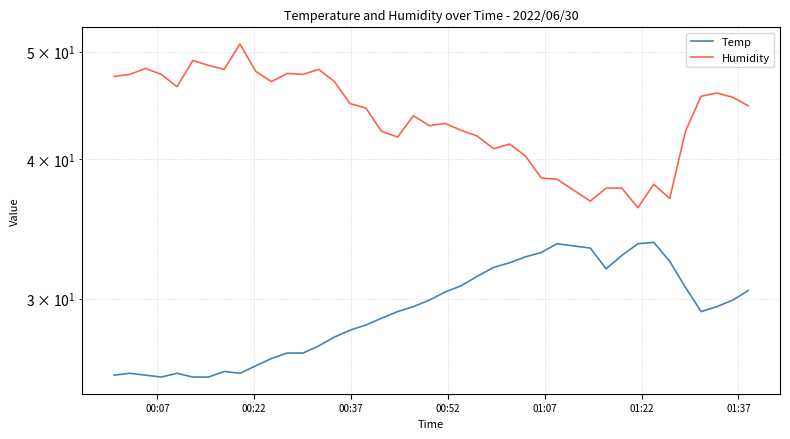

How many data points does each series have?

40